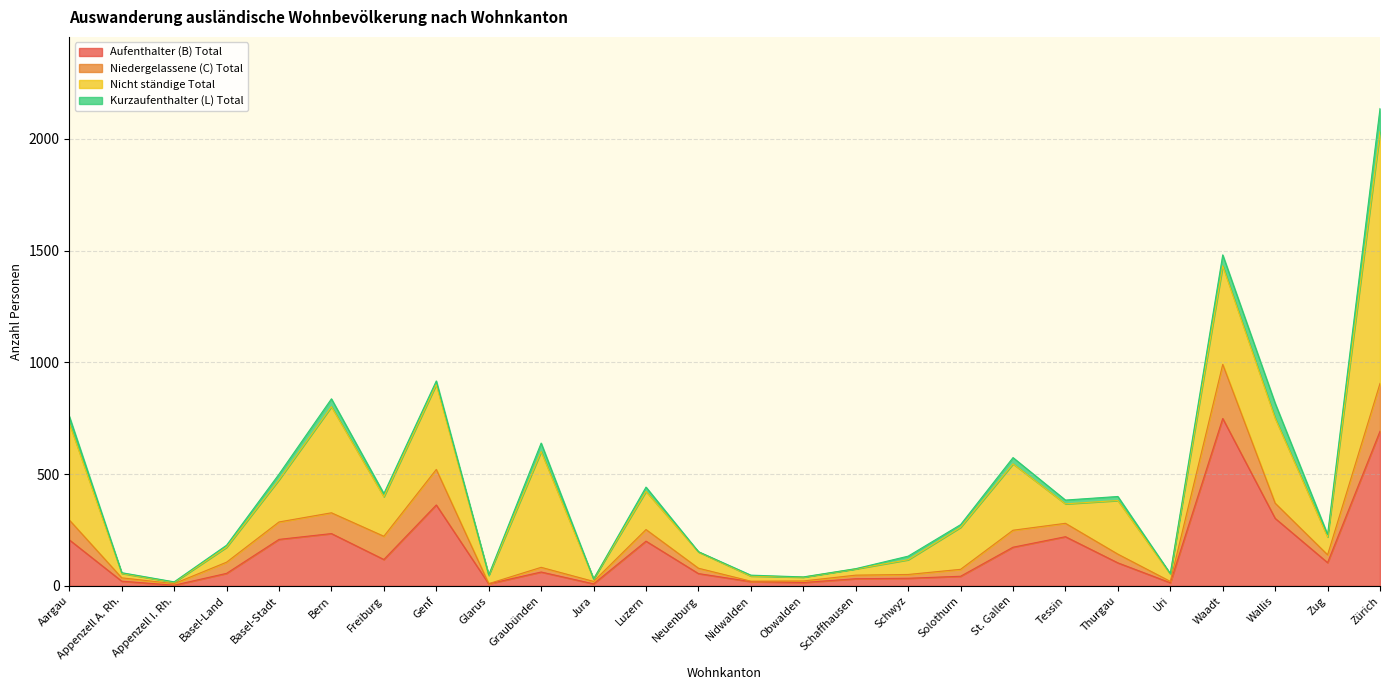

True or false: Kurzaufenthalter (L) Total and Nicht ständige Total intersect in this chart.

False